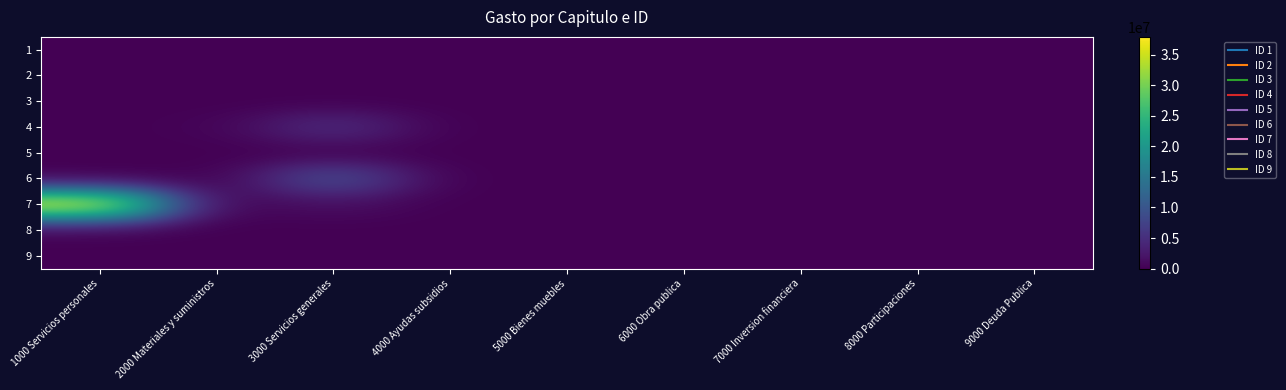

How many series are shown in this chart?

9